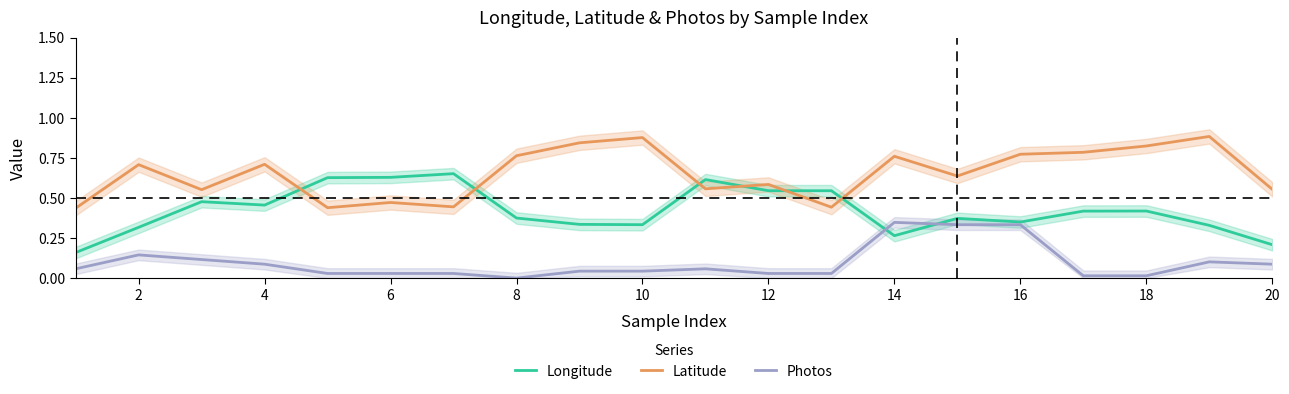

Reading left to right, list all the values displayed in this chart.

Longitude: 0.2	0.3	0.5	0.5	0.6	0.6	0.7	0.4	0.3	0.3	0.6	0.5	0.5	0.3	0.4	0.3	0.4	0.4	0.3	0.2
Latitude: 0.4	0.7	0.6	0.7	0.4	0.5	0.4	0.8	0.8	0.9	0.6	0.6	0.4	0.8	0.6	0.8	0.8	0.8	0.9	0.6
Photos: 0.1	0.1	0.1	0.1	0.0	0.0	0.0	0.0	0.0	0.0	0.1	0.0	0.0	0.3	0.3	0.3	0.0	0.0	0.1	0.1